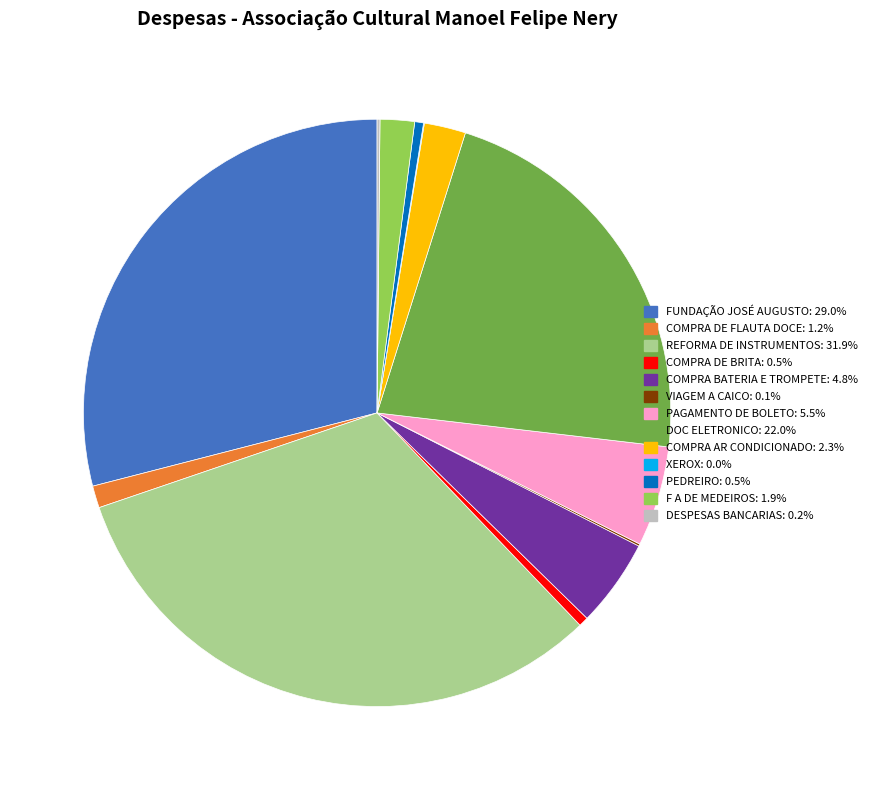

Is there any slice that represents more than half of the pie?

No